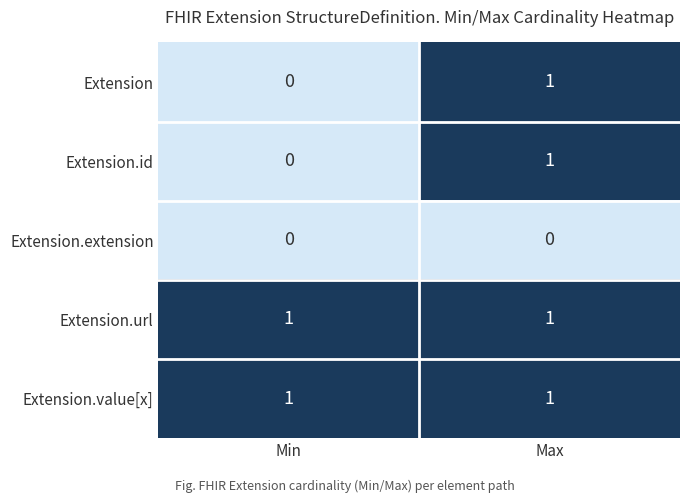

The value of Extension.extension at Min is 0. True or false?

True